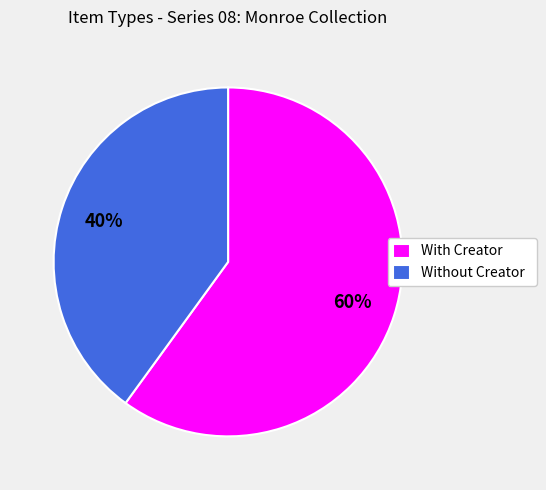

Which category has the biggest portion of the pie?

With Creator